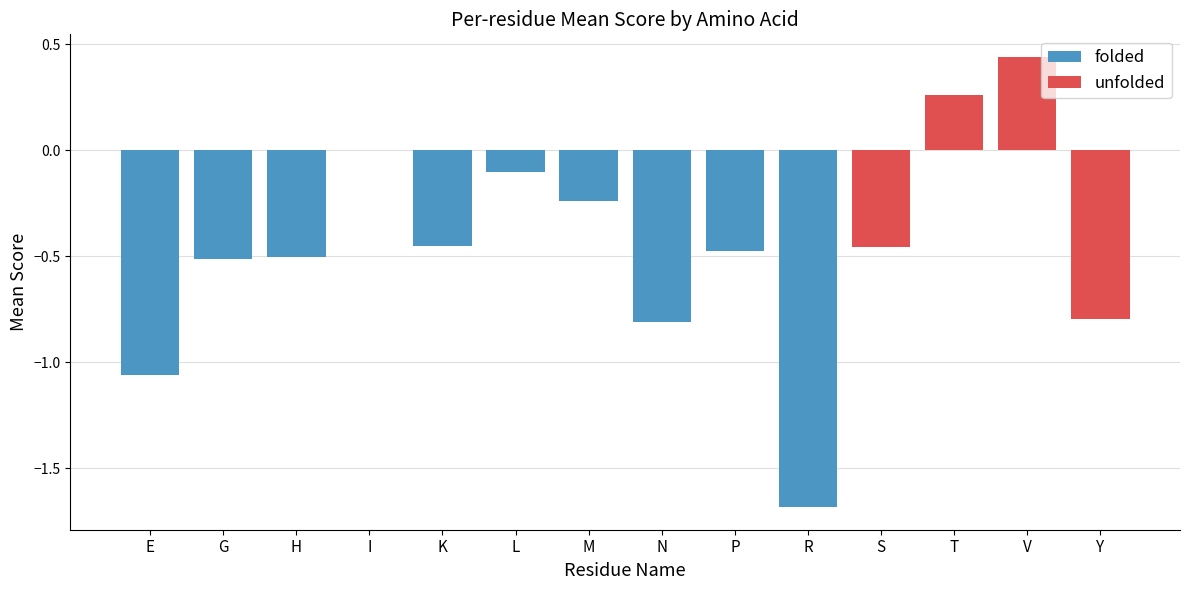

List the series in order of their overall mean, lowest first.

folded, unfolded